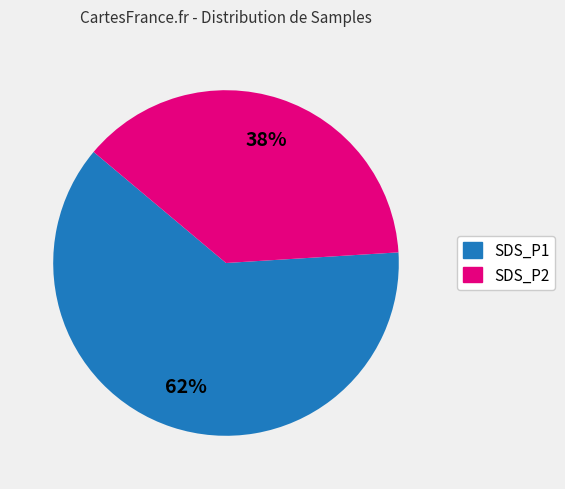

Count the number of slices in the pie.

2